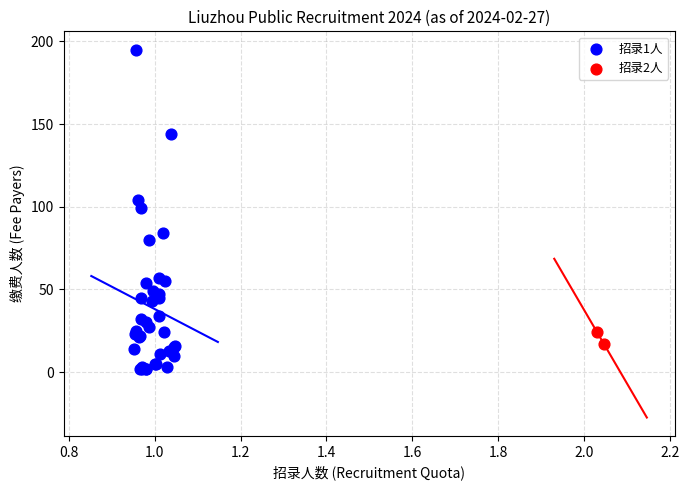

Which series reaches the maximum Y coordinate?

招录1人